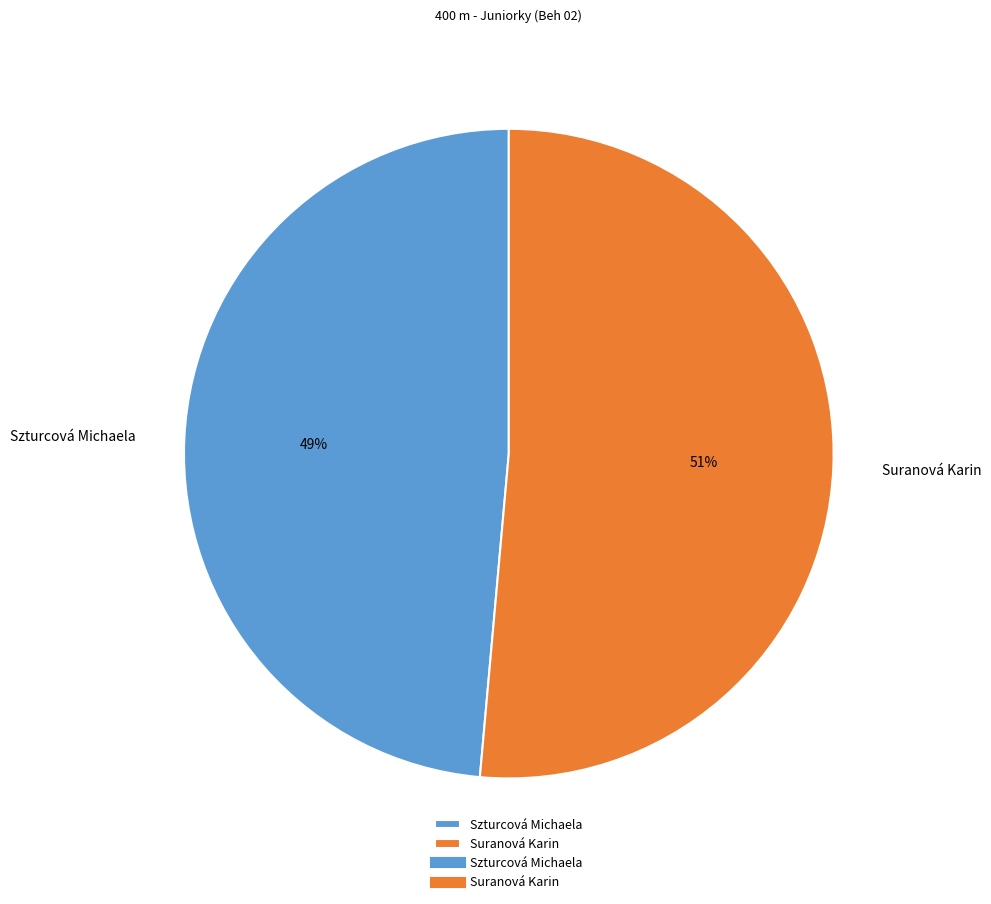

How many slices are in this pie chart?

2